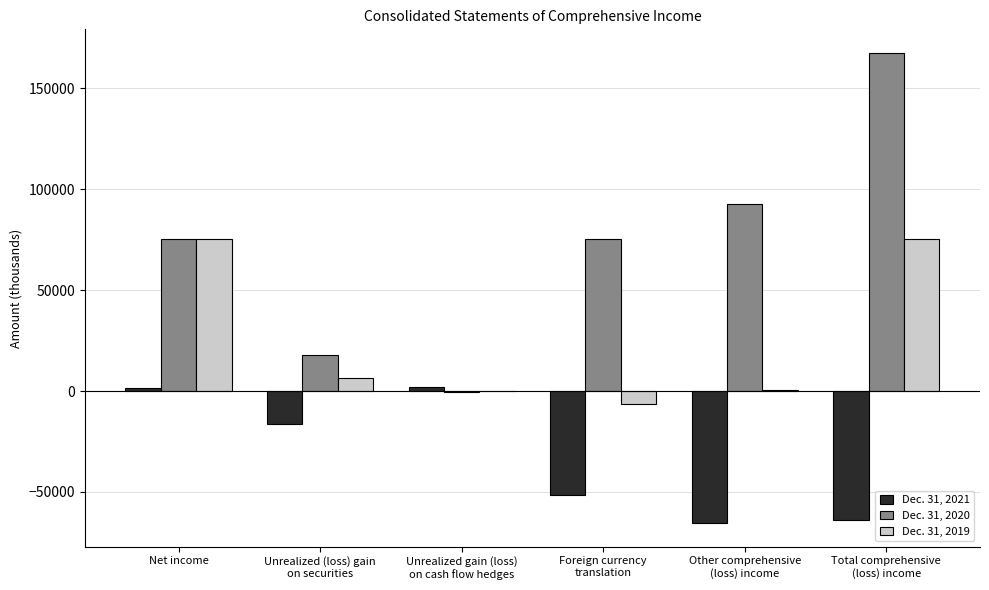

Are the bars grouped side by side (vs. stacked)?

Yes